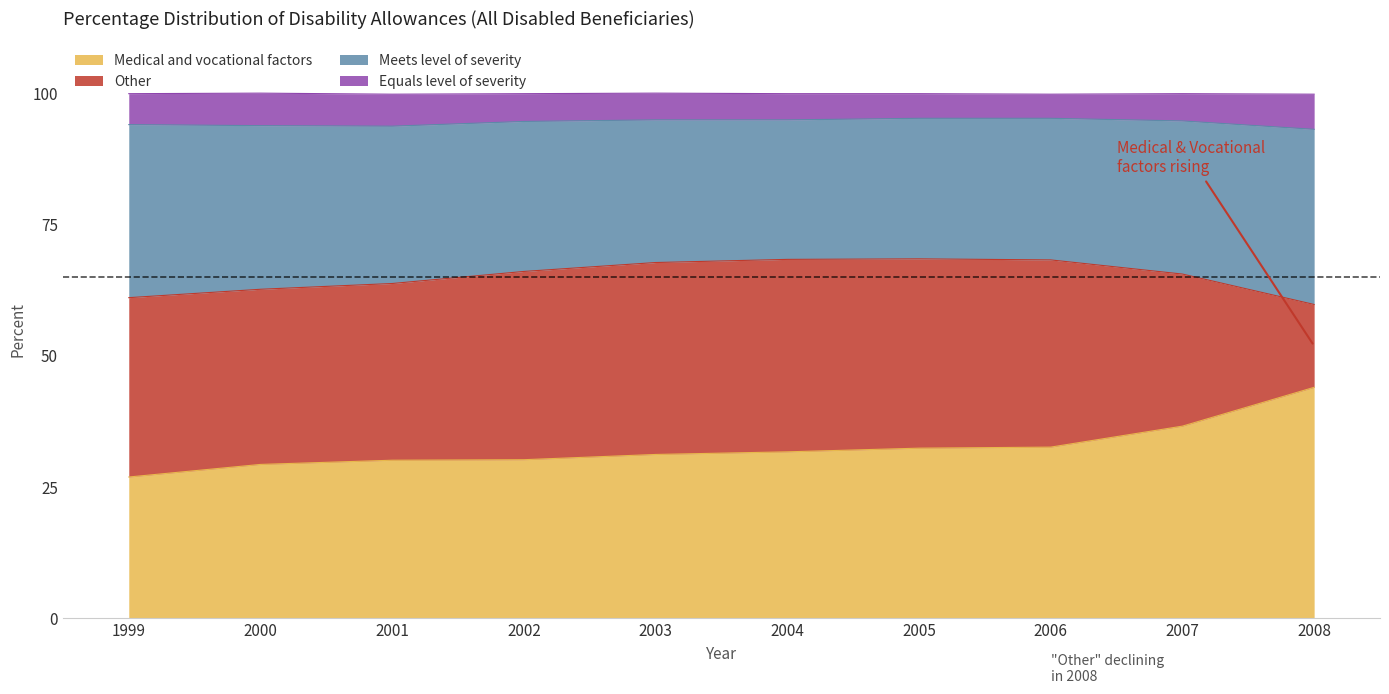

The value of Medical and vocational factors at 2006 is 8.4. True or false?

False